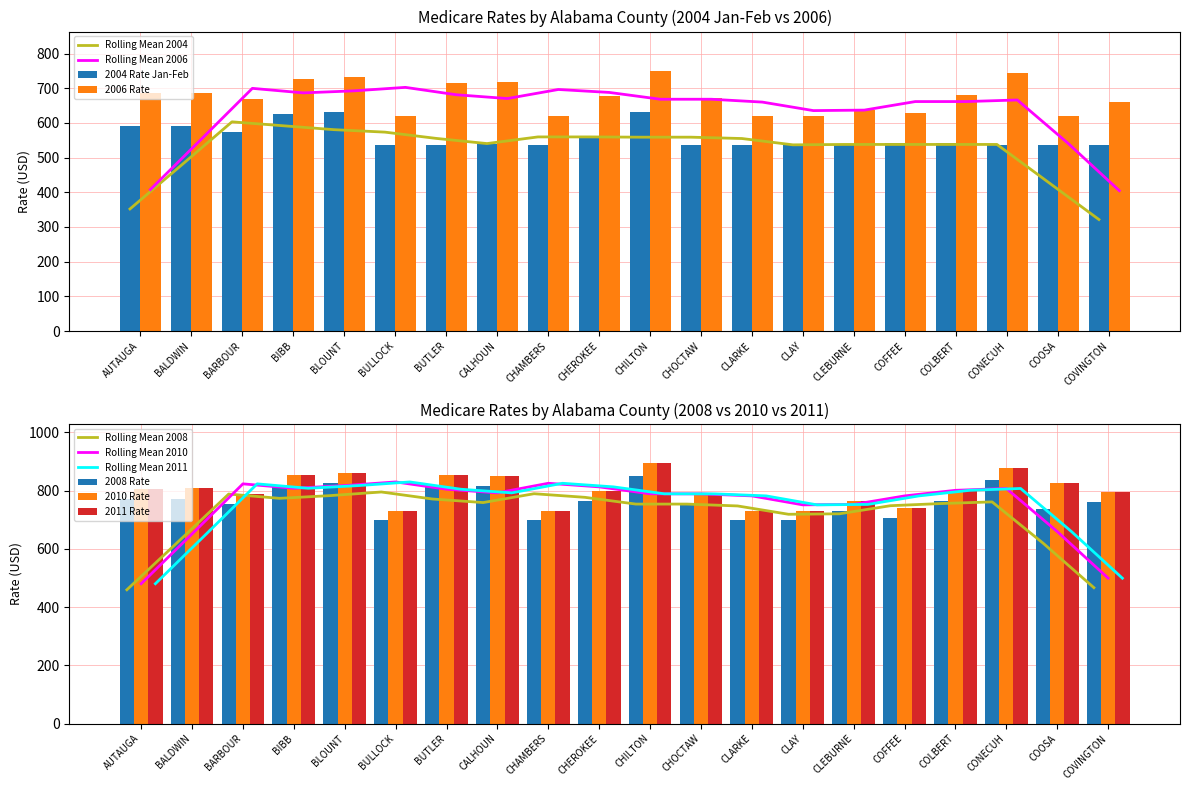

True or false: 2008 Rate has a value of 1444.0 at BUTLER.

False